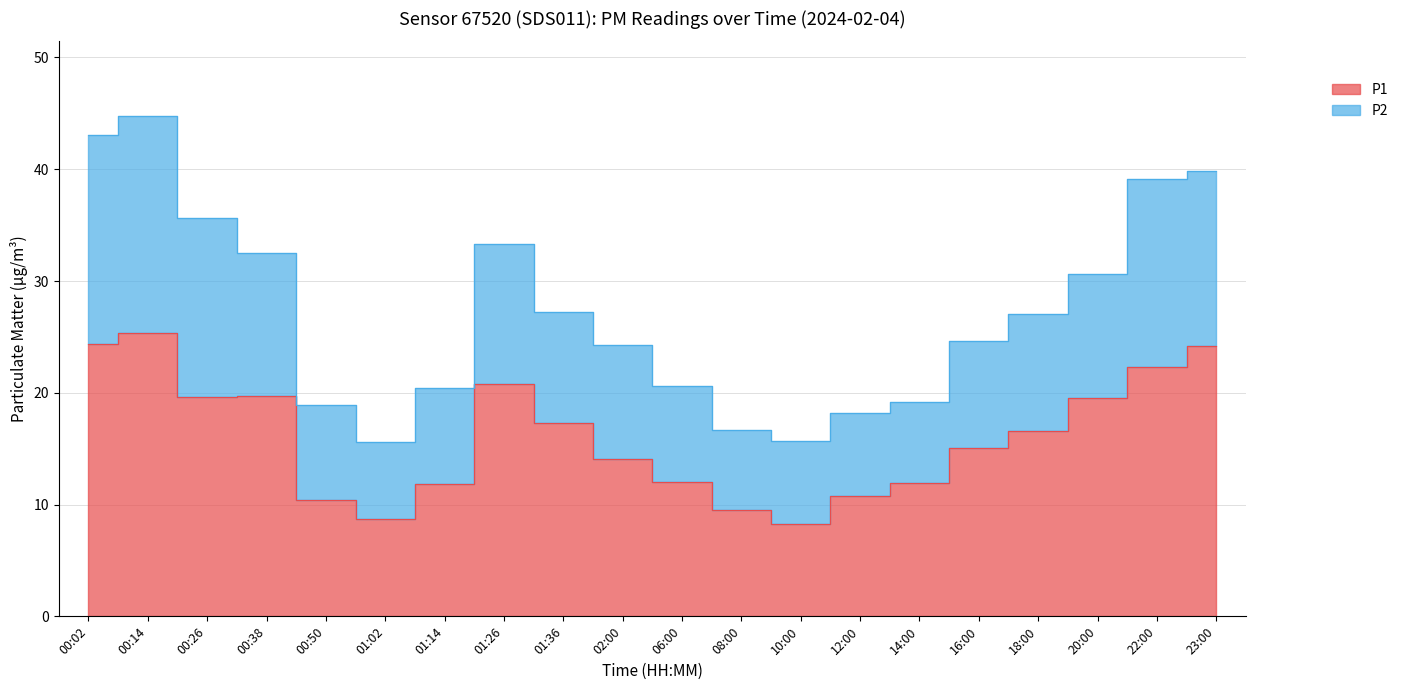

What is the ratio of the value at 00:14 to the value at 12:00?

2.3